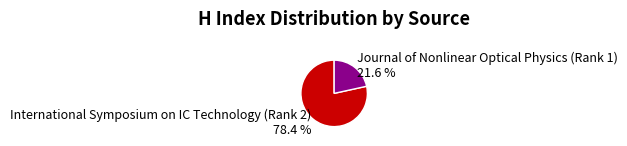

To the nearest percent, what portion does Journal of Nonlinear Optical Physics (Rank 1) represent?

22%